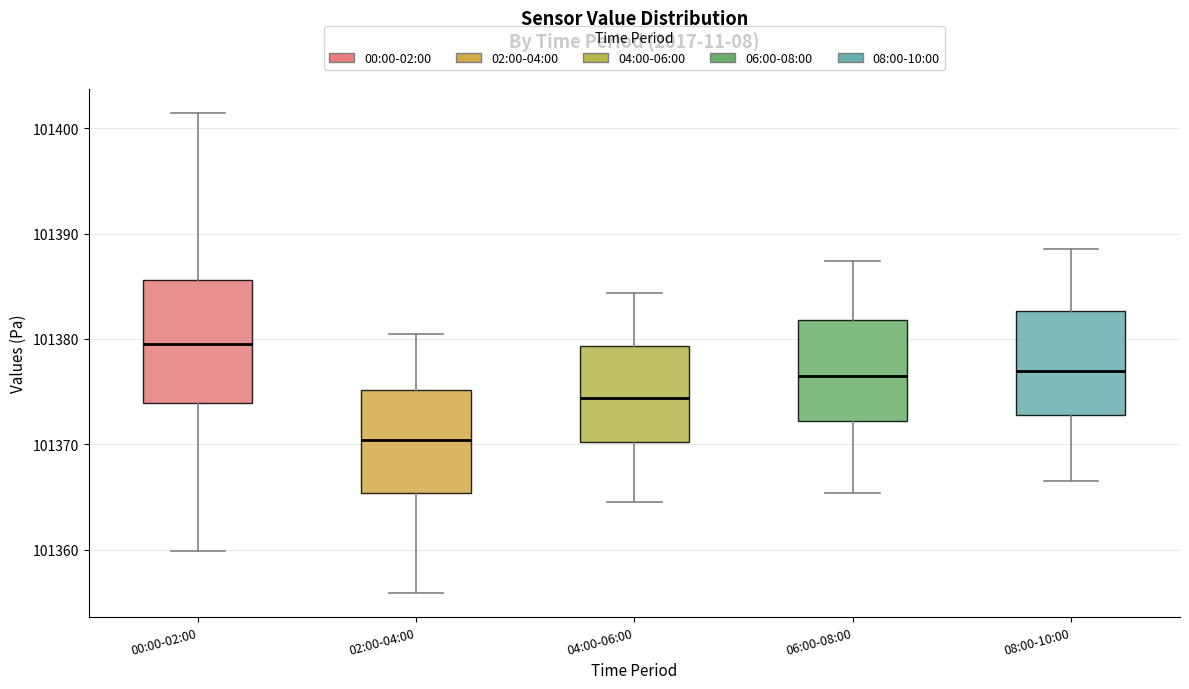

Where does the lower whisker of the box for 08:00-10:00 end on the y-axis? The values are not printed on the chart, so give them approximately, as read against the axis.

101367